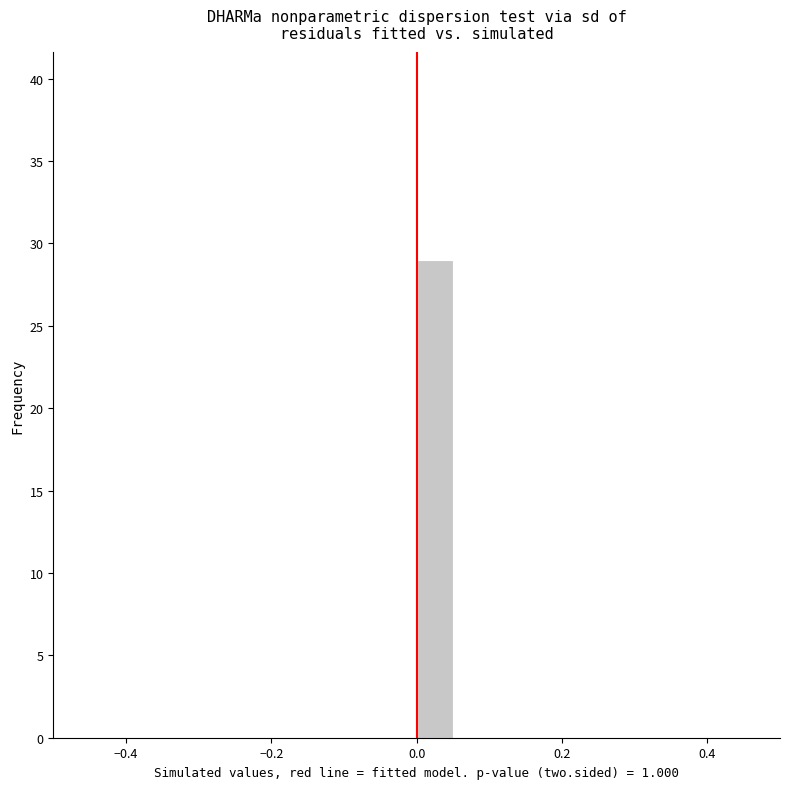

Around what value on the x-axis is the tallest bar? Give the approximate position of its centre, as read against the axis.

0.02